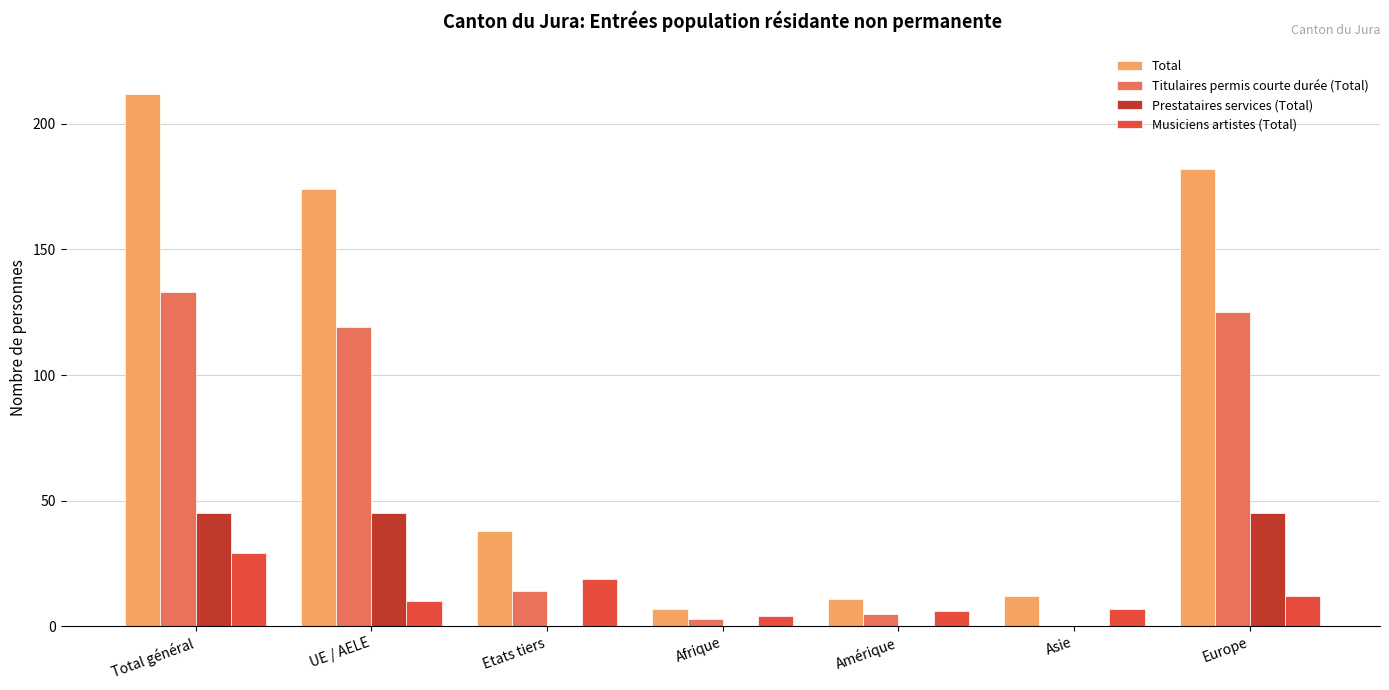

What are all the series names shown in the legend?

Total, Titulaires permis courte durée (Total), Prestataires services (Total), Musiciens artistes (Total)